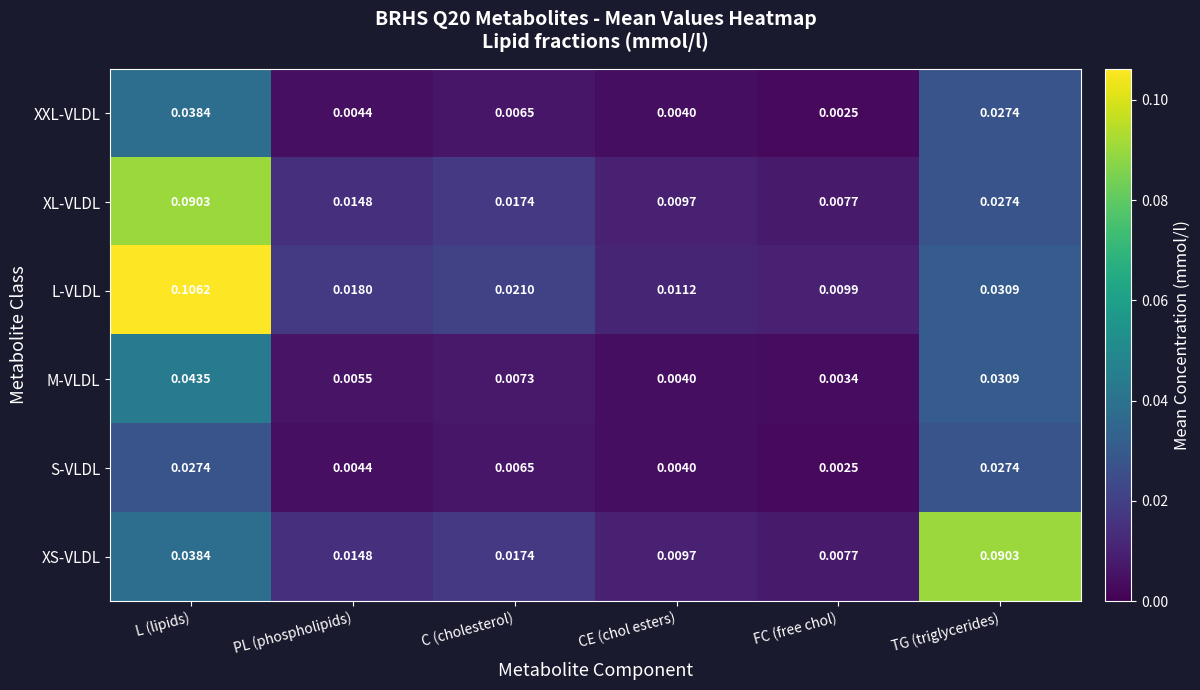

Is the value of XL-VLDL at TG (triglycerides) greater than the value of XS-VLDL at PL (phospholipids)?

Yes